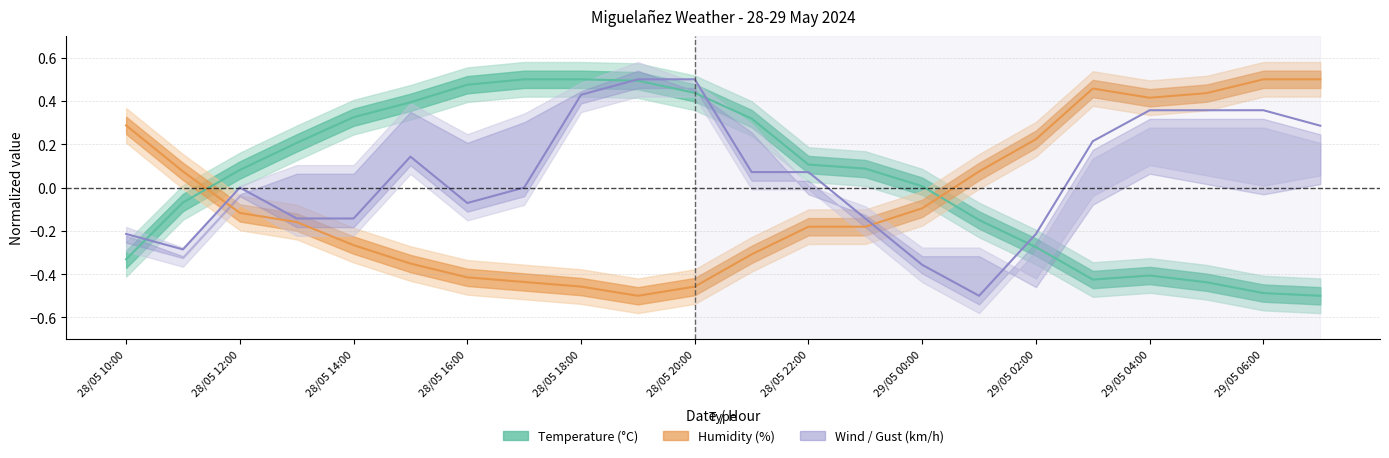

What is the difference between the maximum and minimum values in the Humidity series?

1.0